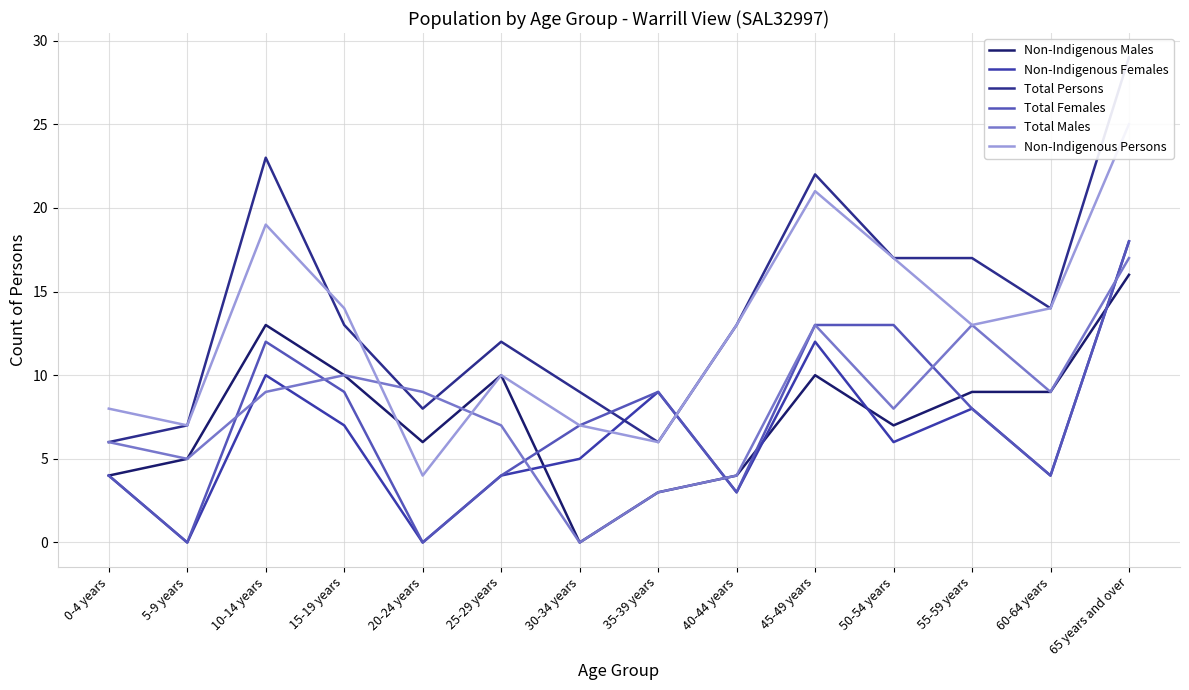

At which category does Total Persons reach its first local peak?

10-14 years